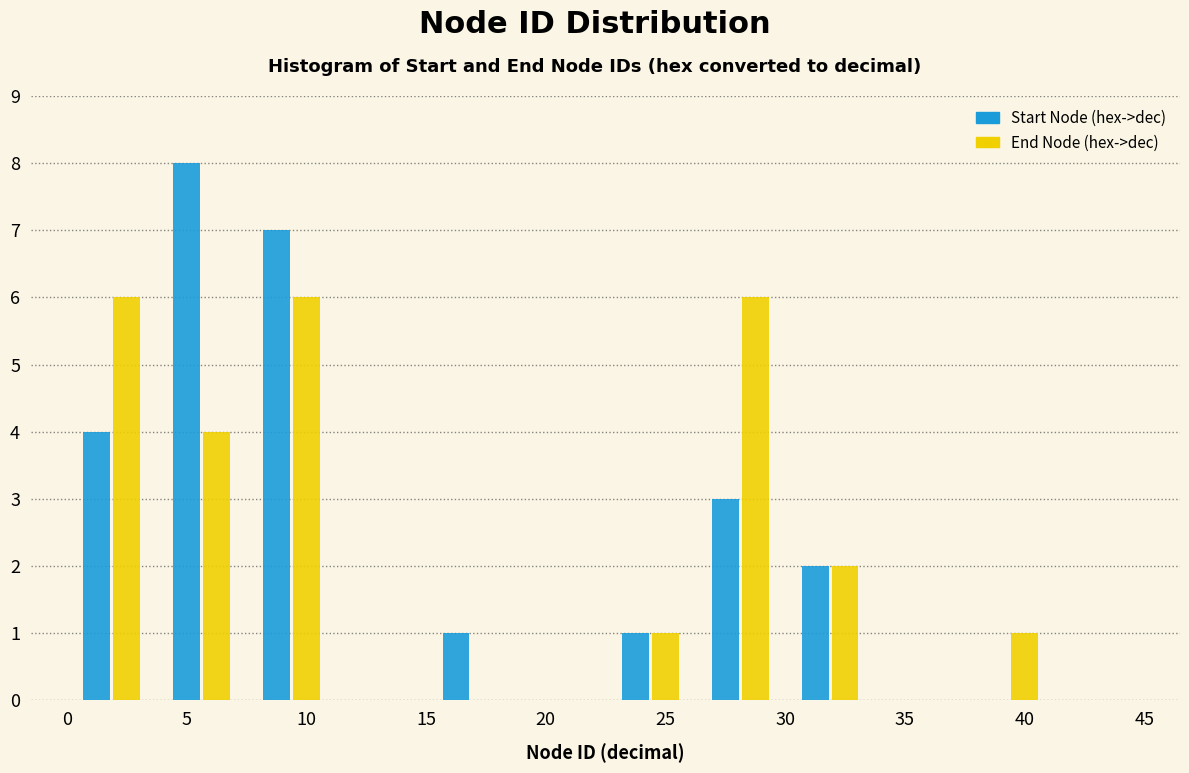

Reading left to right, list every range on the x-axis with the height of the bar of each series over it. Neither the bar edges nor the heights are printed on the chart, so give them approximately, as read against the axes.

0.00 to 3.75: Start Node (hex->dec)=4	End Node (hex->dec)=6
3.75 to 7.50: Start Node (hex->dec)=8	End Node (hex->dec)=4
7.50 to 11.25: Start Node (hex->dec)=7	End Node (hex->dec)=6
11.25 to 15.00: Start Node (hex->dec)=0	End Node (hex->dec)=0
15.00 to 18.75: Start Node (hex->dec)=1	End Node (hex->dec)=0
18.75 to 22.50: Start Node (hex->dec)=0	End Node (hex->dec)=0
22.50 to 26.25: Start Node (hex->dec)=1	End Node (hex->dec)=1
26.25 to 30.00: Start Node (hex->dec)=3	End Node (hex->dec)=6
30.00 to 33.75: Start Node (hex->dec)=2	End Node (hex->dec)=2
33.75 to 37.50: Start Node (hex->dec)=0	End Node (hex->dec)=0
37.50 to 41.25: Start Node (hex->dec)=0	End Node (hex->dec)=1
41.25 to 45.00: Start Node (hex->dec)=0	End Node (hex->dec)=0